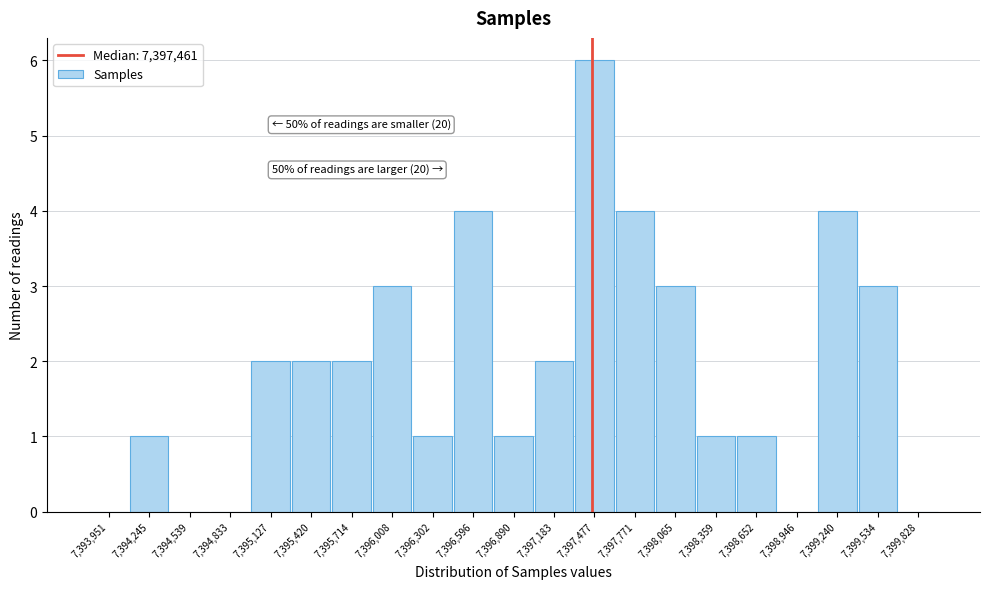

Which range on the x-axis has the tallest bar?

7397350 to 7397600